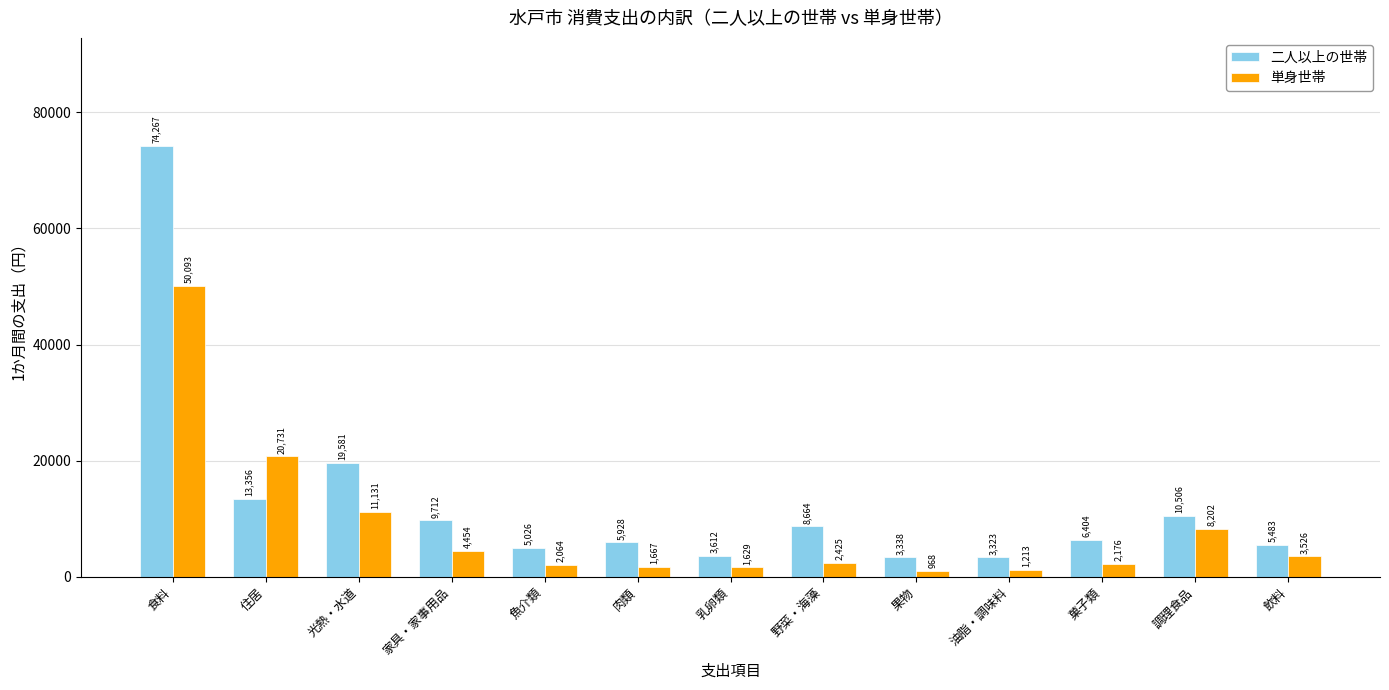

What is the difference between the highest and lowest values at 住居?

7375